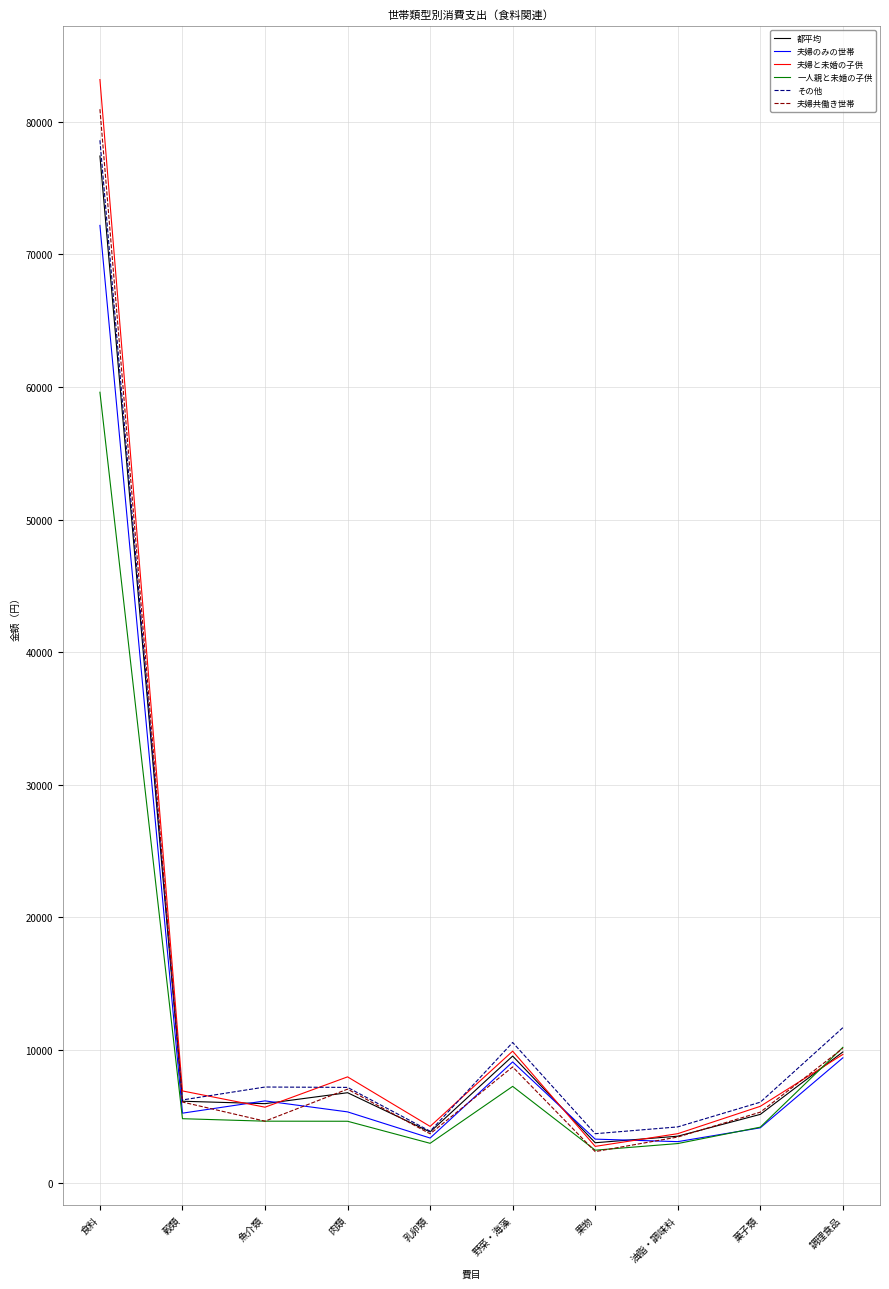

The value of 夫婦のみの世帯 at 菓子類 is 4131. True or false?

True